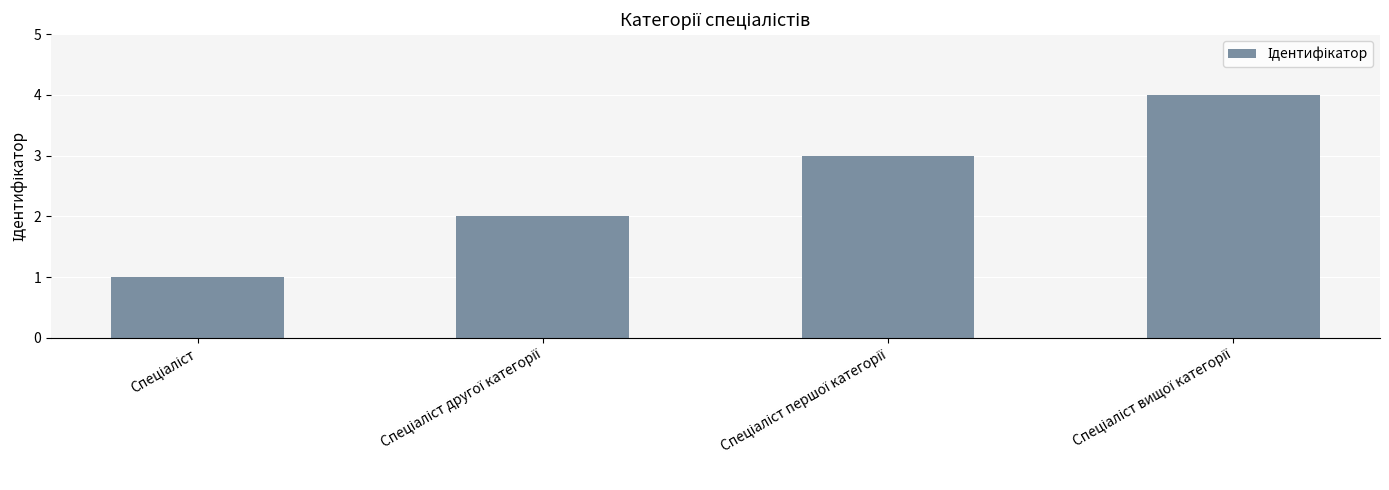

Does the chart contain any negative values?

No